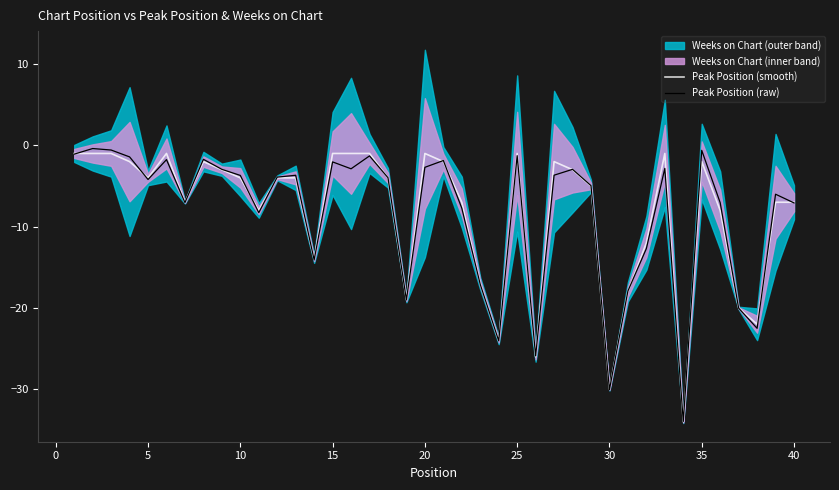

Reading right to left, transcribe all the data shown in this chart.

Peak Position (smooth): -7.0	-7.0	-22.0	-20.0	-8.0	-2.0	-34.0	-1.0	-12.0	-18.0	-30.0	-5.0	-3.0	-2.0	-26.0	-1.0	-24.0	-17.0	-7.0	-2.0	-1.0	-19.0	-4.0	-1.0	-1.0	-1.0	-14.0	-4.0	-4.0	-8.0	-4.0	-3.0	-2.0	-7.0	-1.0	-4.0	-2.0	-1.0	-1.0	-1.0
Peak Position (raw): -7.1	-6.0	-22.5	-20.0	-7.1	-0.6	-34.0	-2.8	-12.7	-17.9	-30.0	-5.0	-3.0	-3.7	-25.9	-1.3	-24.0	-17.1	-7.7	-1.9	-2.7	-19.0	-4.0	-1.3	-2.9	-2.0	-14.1	-3.7	-3.9	-8.3	-3.7	-3.0	-1.7	-7.0	-1.8	-4.2	-1.4	-0.6	-0.4	-1.1